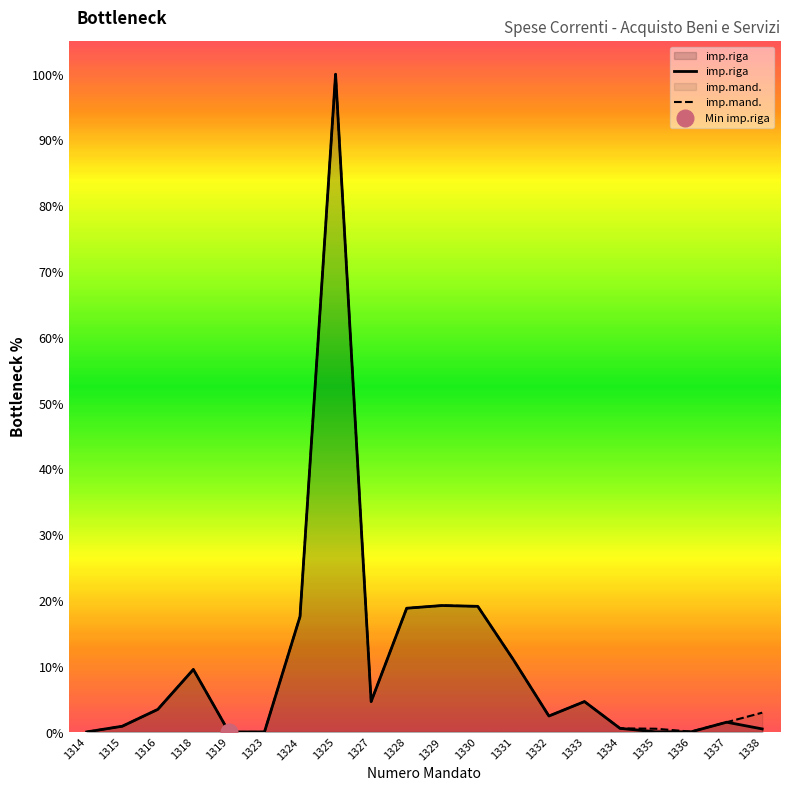

Where is imp.mand. nearest to the value 50?

1329